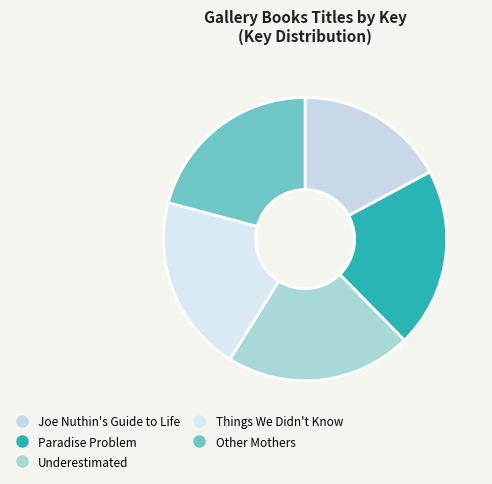

How many slices are in this pie chart?

5